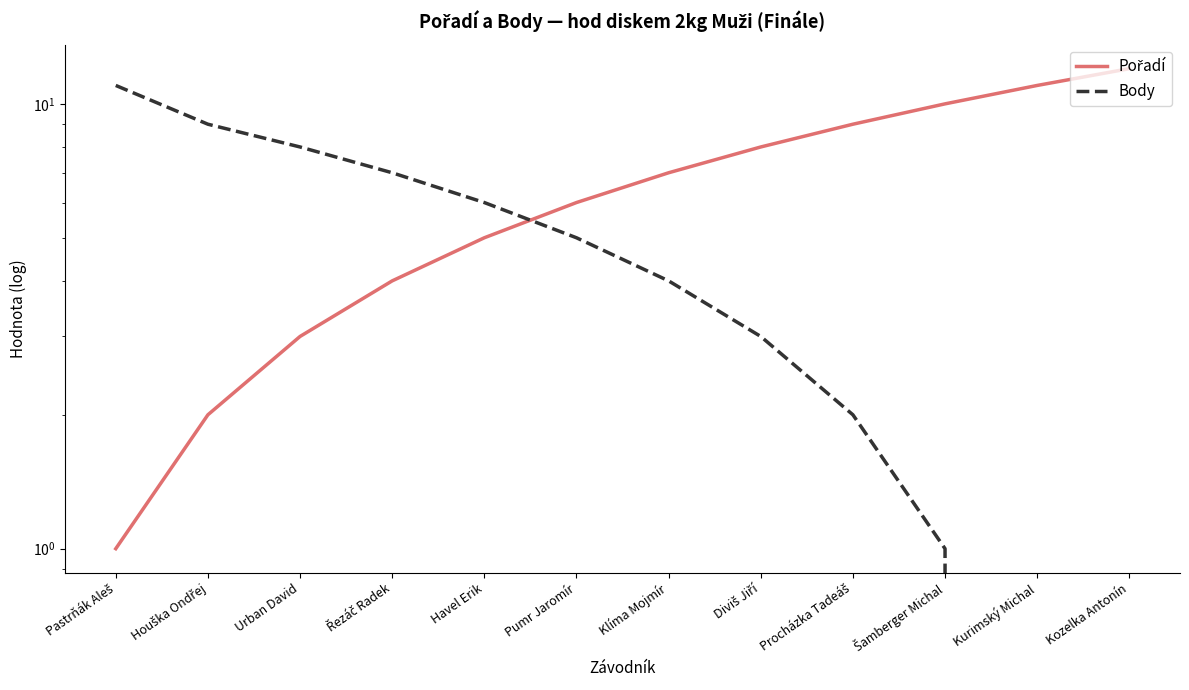

Reading left to right, what are all the values shown in this chart?

Pořadí: Pastrňák Aleš=1	Houška Ondřej=2	Urban David=3	Řezáč Radek=4	Havel Erik=5	Pumr Jaromír=6	Klíma Mojmír=7	Diviš Jiří=8	Procházka Tadeáš=9	Šamberger Michal=10	Kurimský Michal=11	Kozelka Antonín=12
Body: Pastrňák Aleš=11	Houška Ondřej=9	Urban David=8	Řezáč Radek=7	Havel Erik=6	Pumr Jaromír=5	Klíma Mojmír=4	Diviš Jiří=3	Procházka Tadeáš=2	Šamberger Michal=1	Kurimský Michal=0	Kozelka Antonín=0